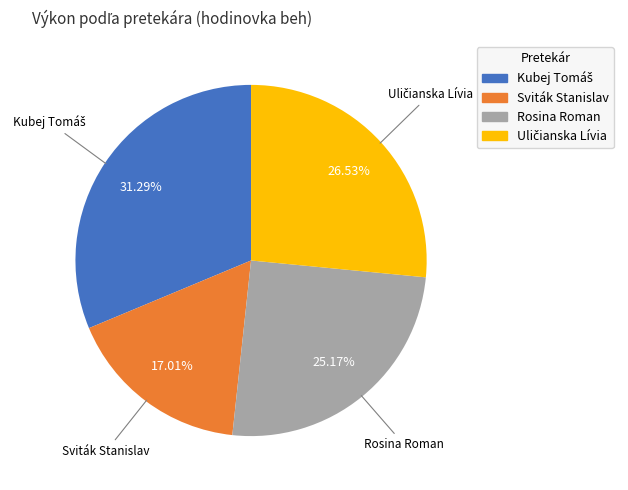

Is Rosina Roman the majority of the pie?

No